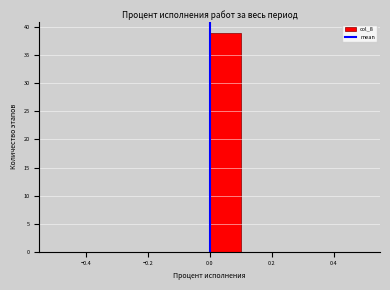

Reading left to right, list every bar in this chart as the range it spans on the x-axis followed by its height. The values are not printed on the chart, so give them approximately, as read against the axis.

-0.5 to -0.4: 0
-0.4 to -0.3: 0
-0.3 to -0.2: 0
-0.2 to -0.1: 0
-0.1 to 0.0: 0
0.0 to 0.1: 39
0.1 to 0.2: 0
0.2 to 0.3: 0
0.3 to 0.4: 0
0.4 to 0.5: 0